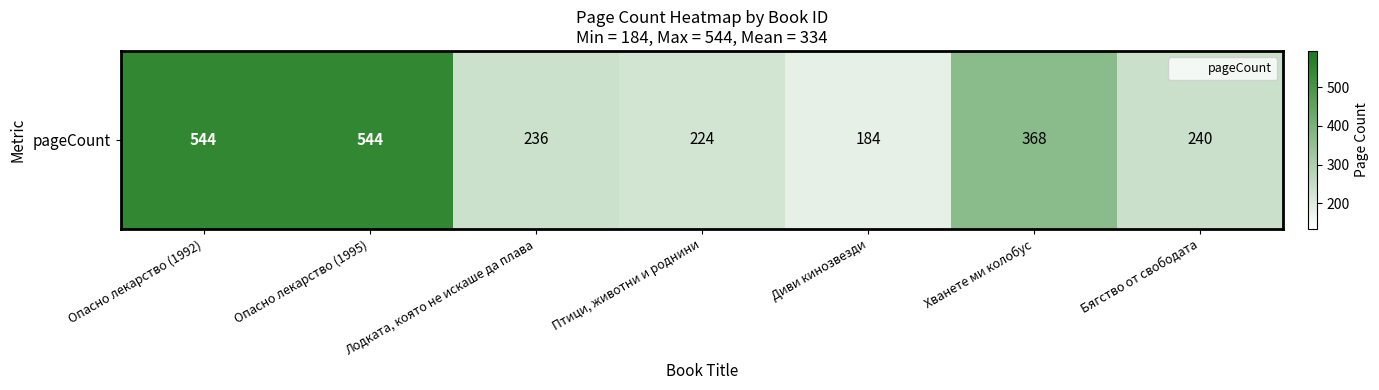

How many values exceed 240?

3